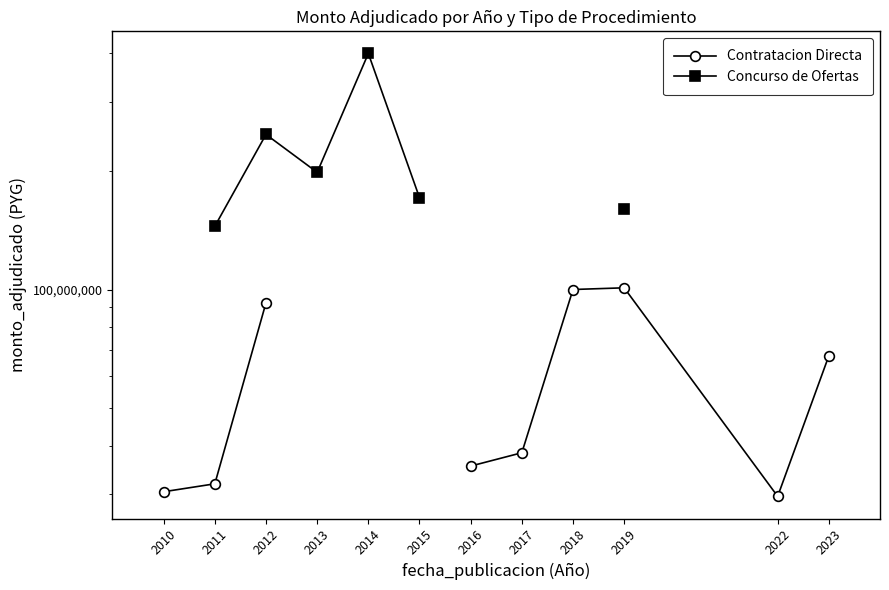

In Contratacion Directa, how many points are higher than both neighbors (excluding endpoints)?

1